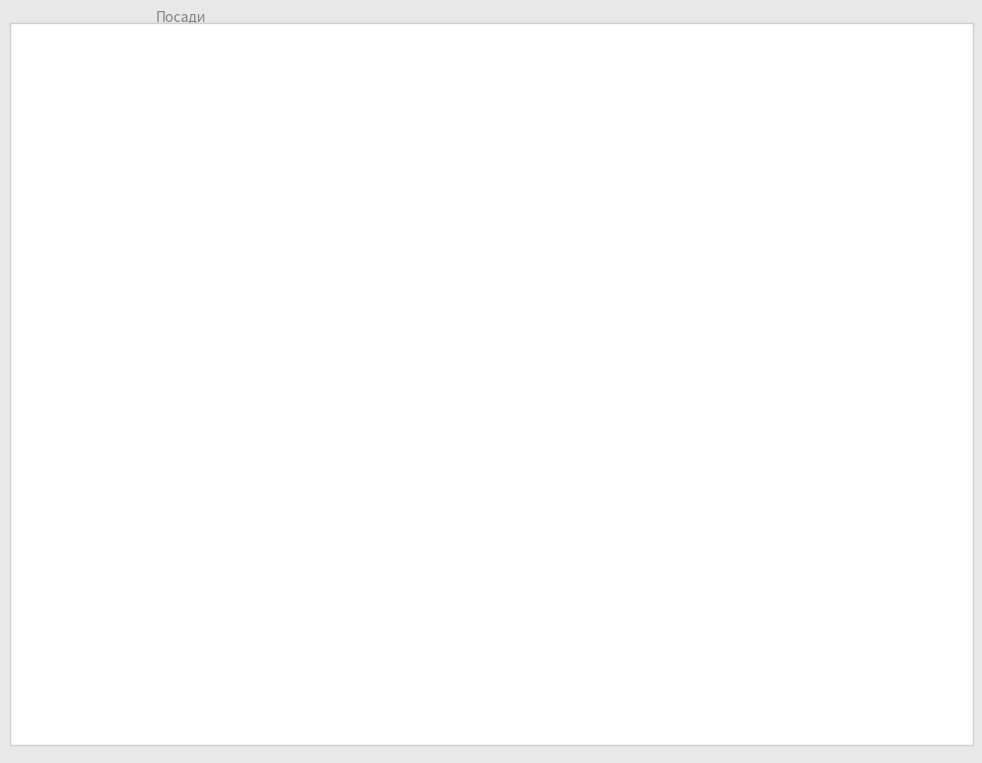

How many segments does this pie chart have?

8